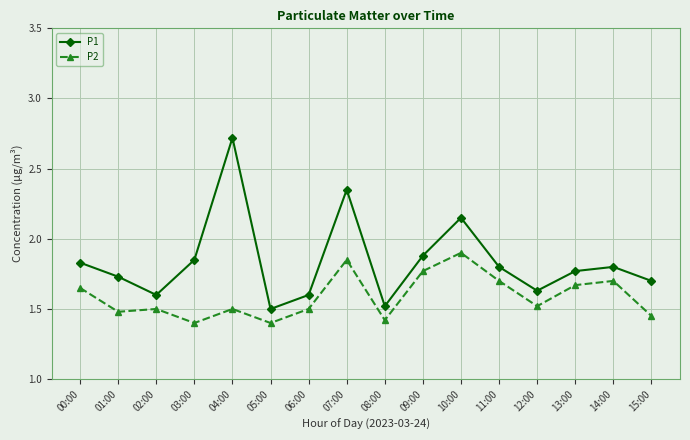

Rank the series by their average value, from highest to lowest.

P1, P2